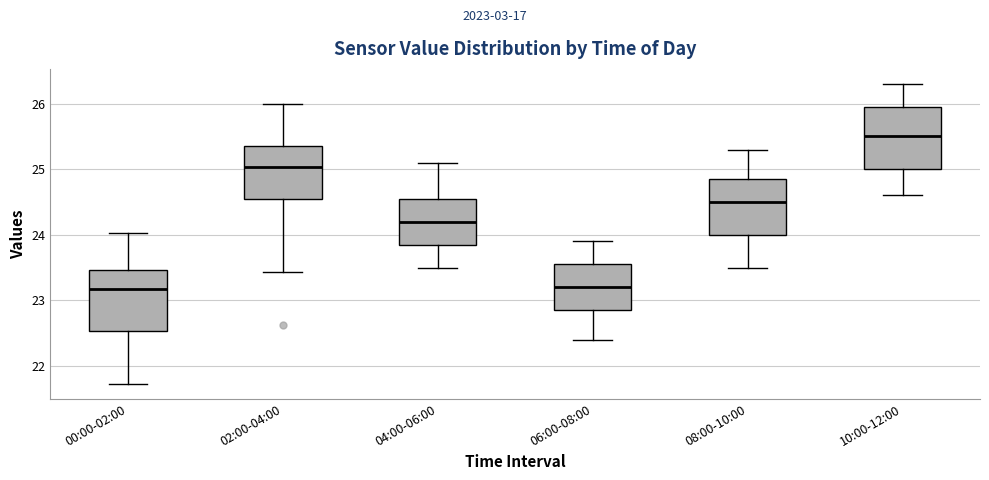

Where is the upper edge of the box for 06:00-08:00 on the y-axis? The values are not printed on the chart, so give them approximately, as read against the axis.

23.6